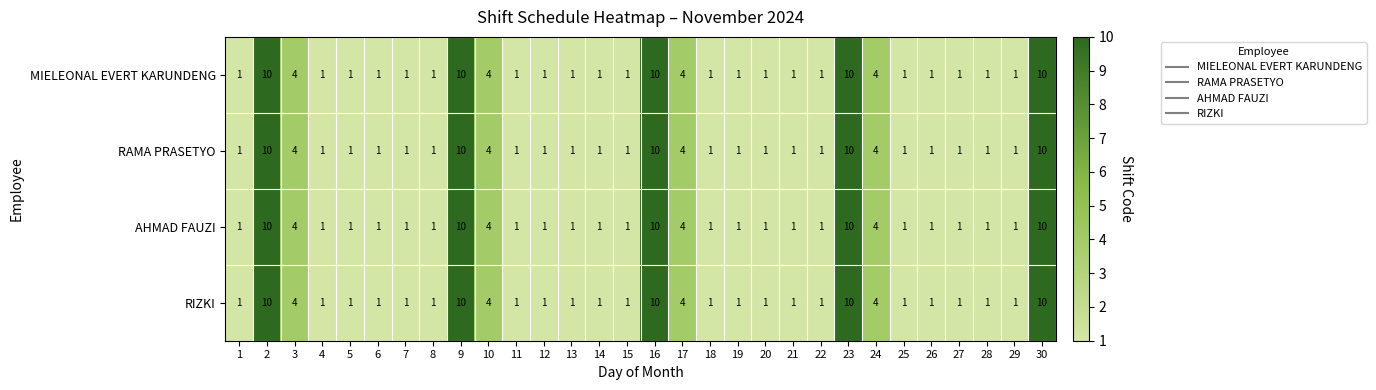

What is the total value across all series at 24?

16